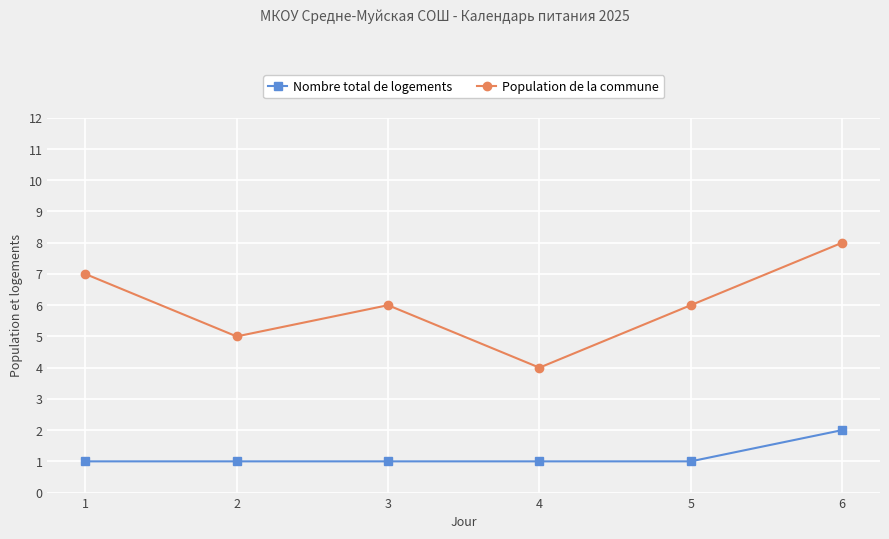

What is the difference between the highest and lowest values at 5?

5